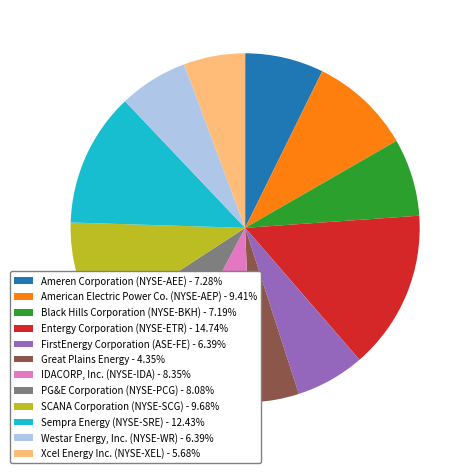

Do FirstEnergy Corporation (ASE-FE) - 6.39% and Black Hills Corporation (NYSE-BKH) - 7.19% together represent more than half of the pie?

No